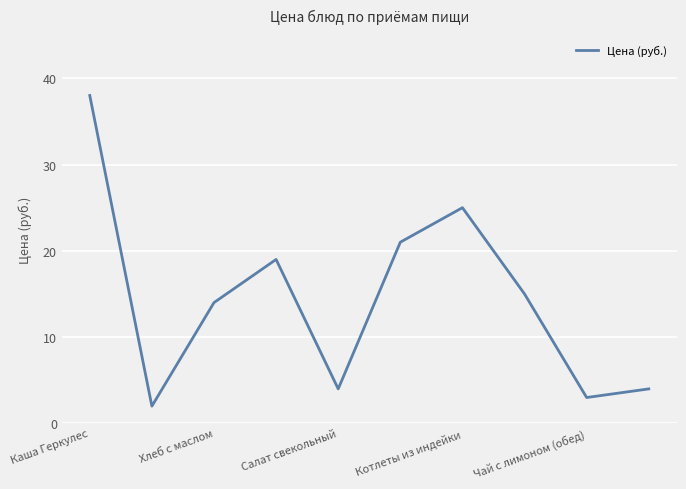

What is the greatest value displayed?

38